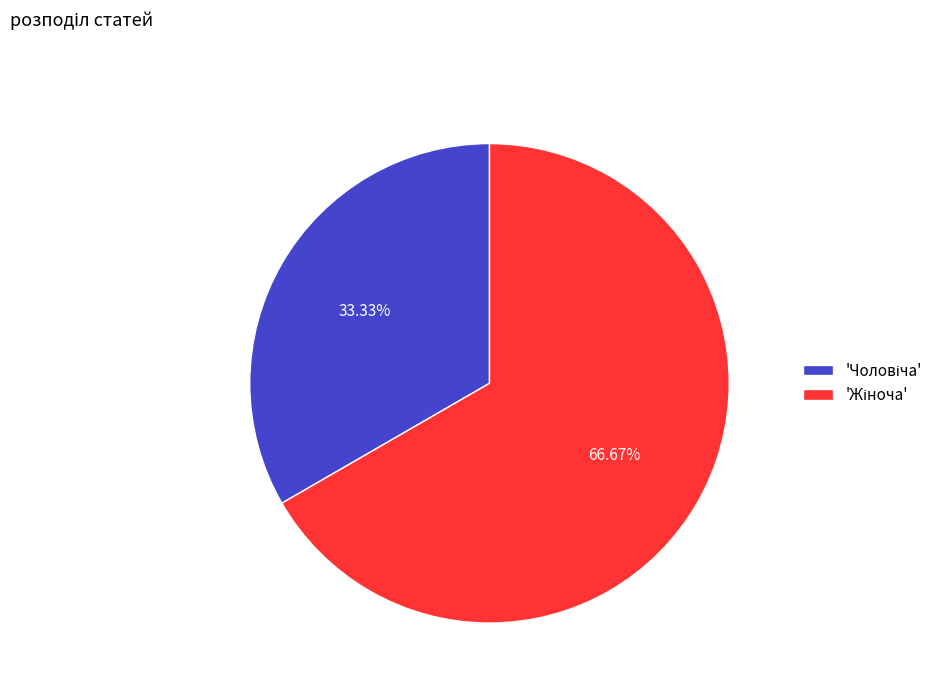

How many slices are in this pie chart?

2